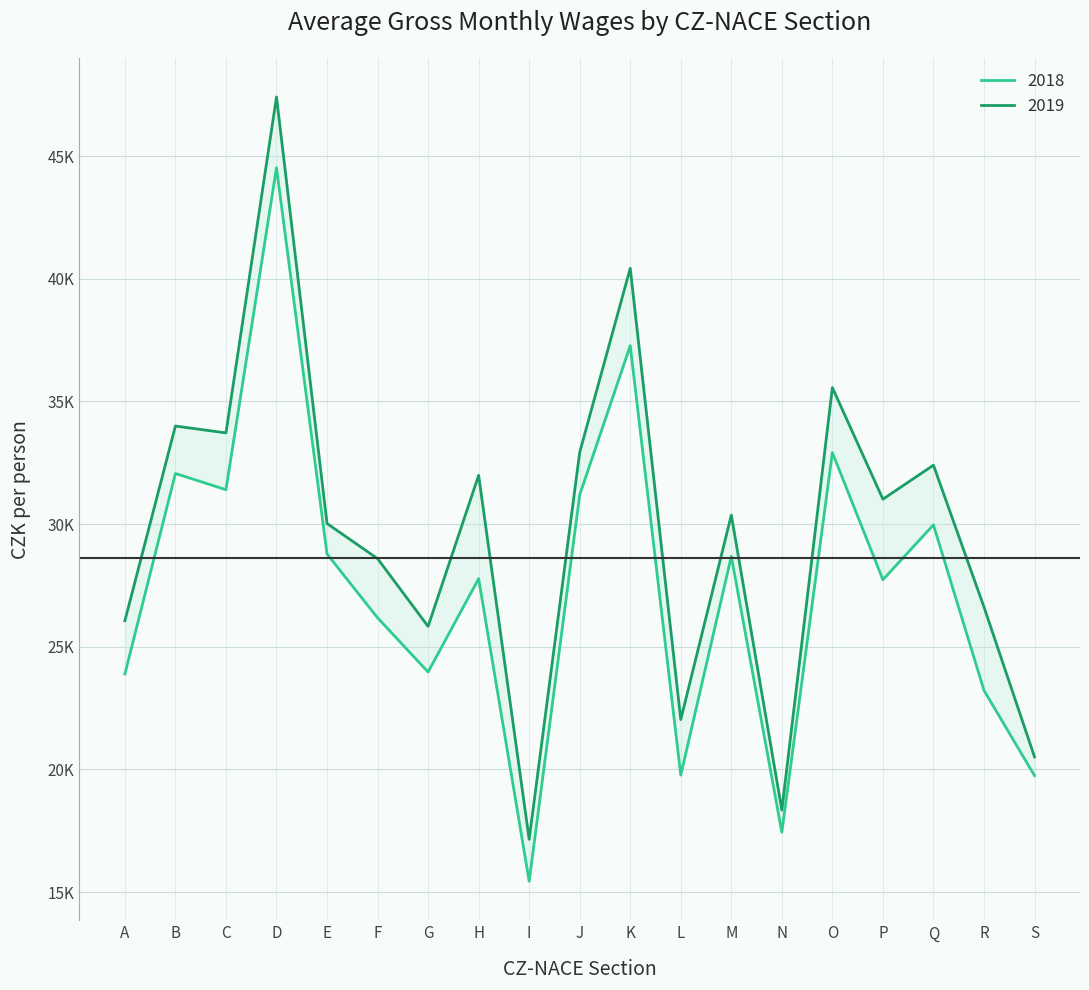

Count the number of data series in this chart.

2